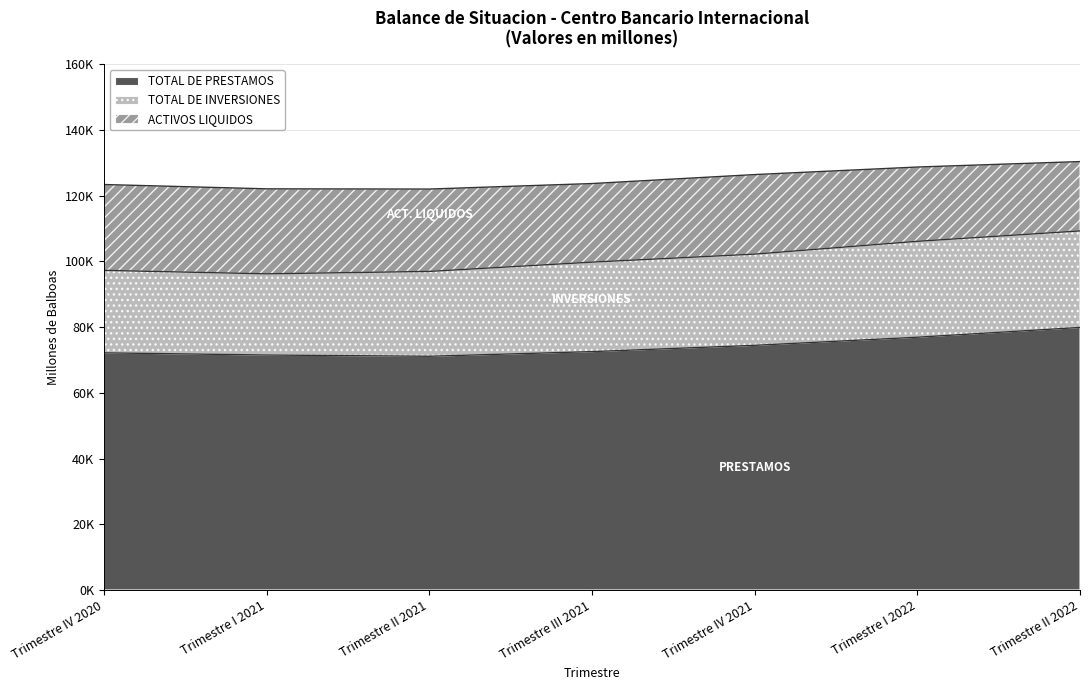

What is the label of the 2nd point from the left?

Trimestre I 2021